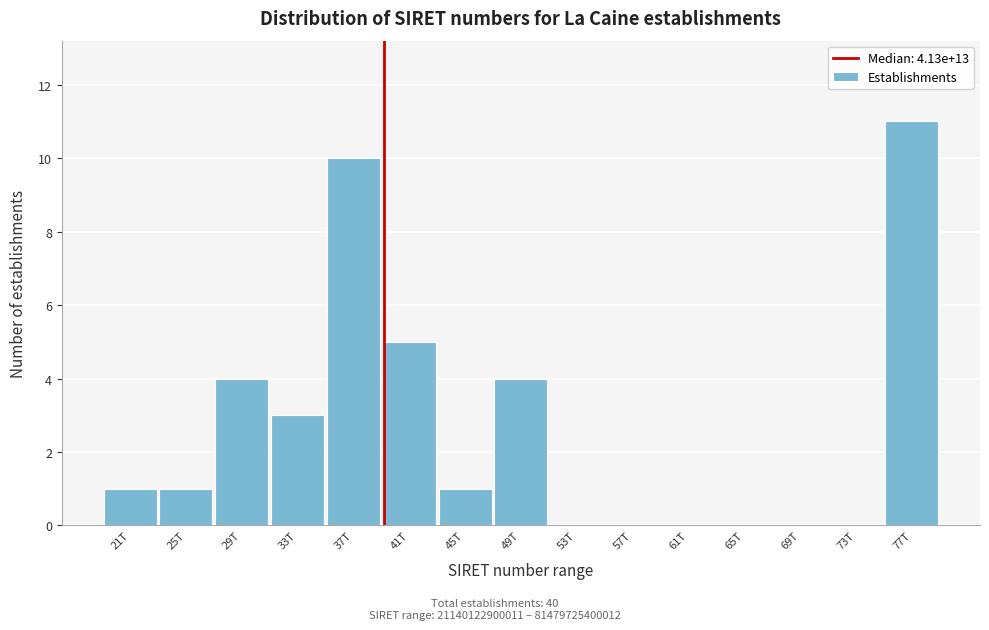

Reading left to right, transcribe all the data shown in this chart.

21T=1	25T=1	29T=4	33T=3	37T=10	41T=5	45T=1	49T=4	53T=0	57T=0	61T=0	65T=0	69T=0	73T=0	77T=11